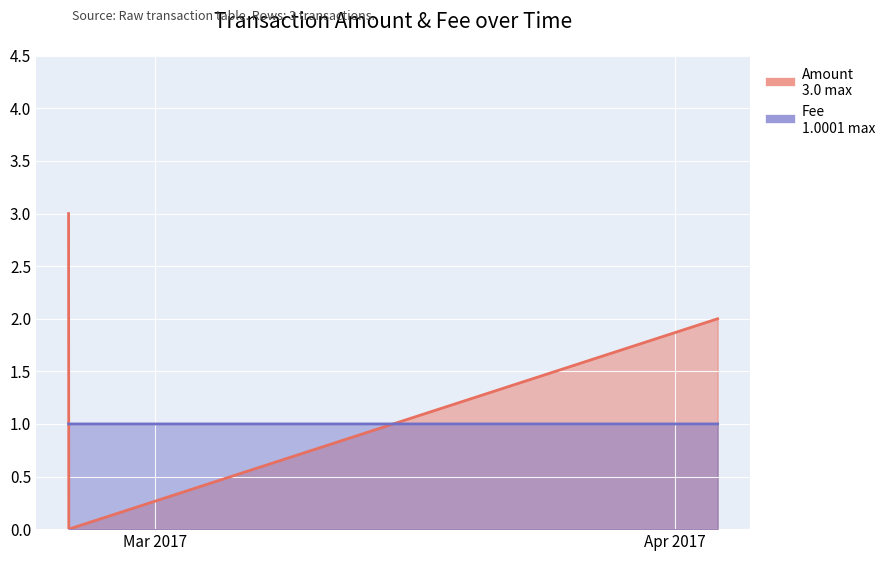

What is the value of the Fee point at the 1st from the left?

1.0